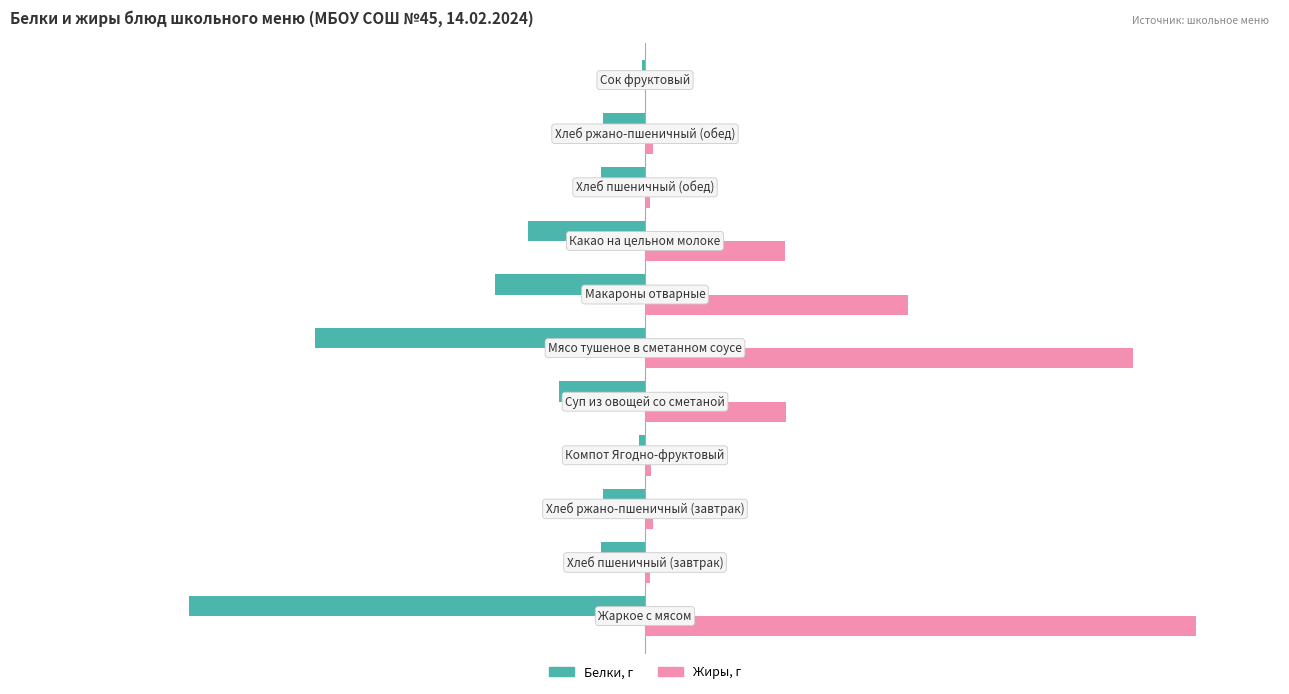

Count the number of data series in this chart.

2